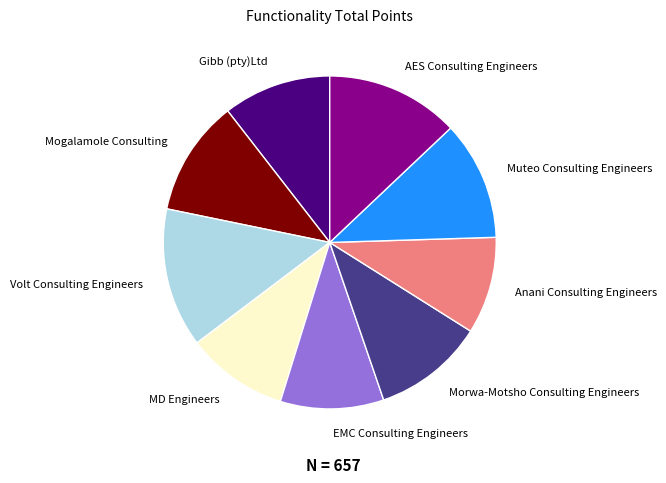

How many segments does this pie chart have?

9